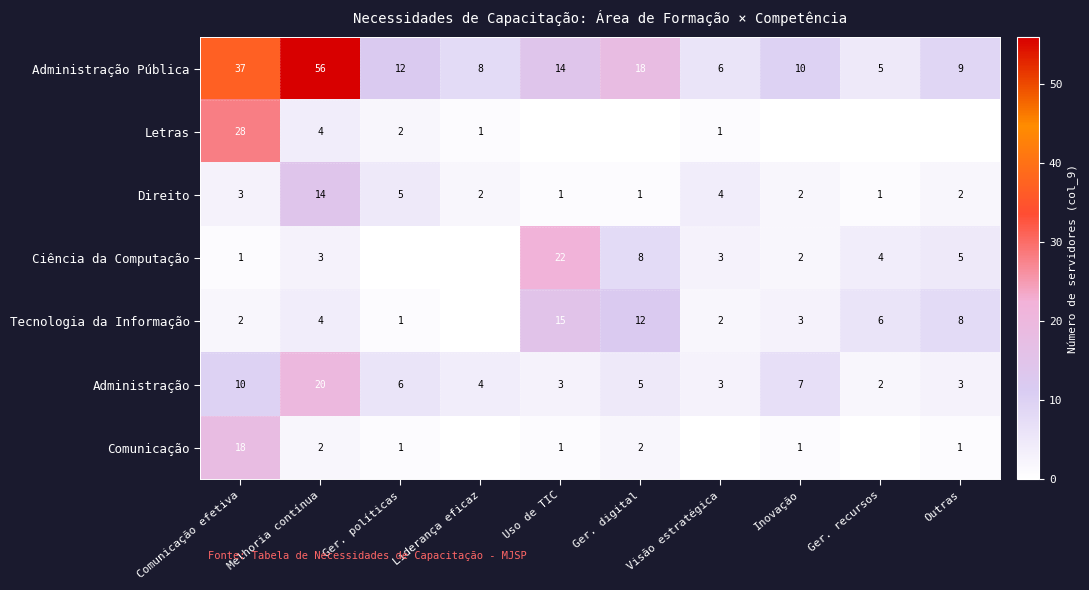

What is the difference between the Administração Pública values at Liderança eficaz and Ger. políticas?

4